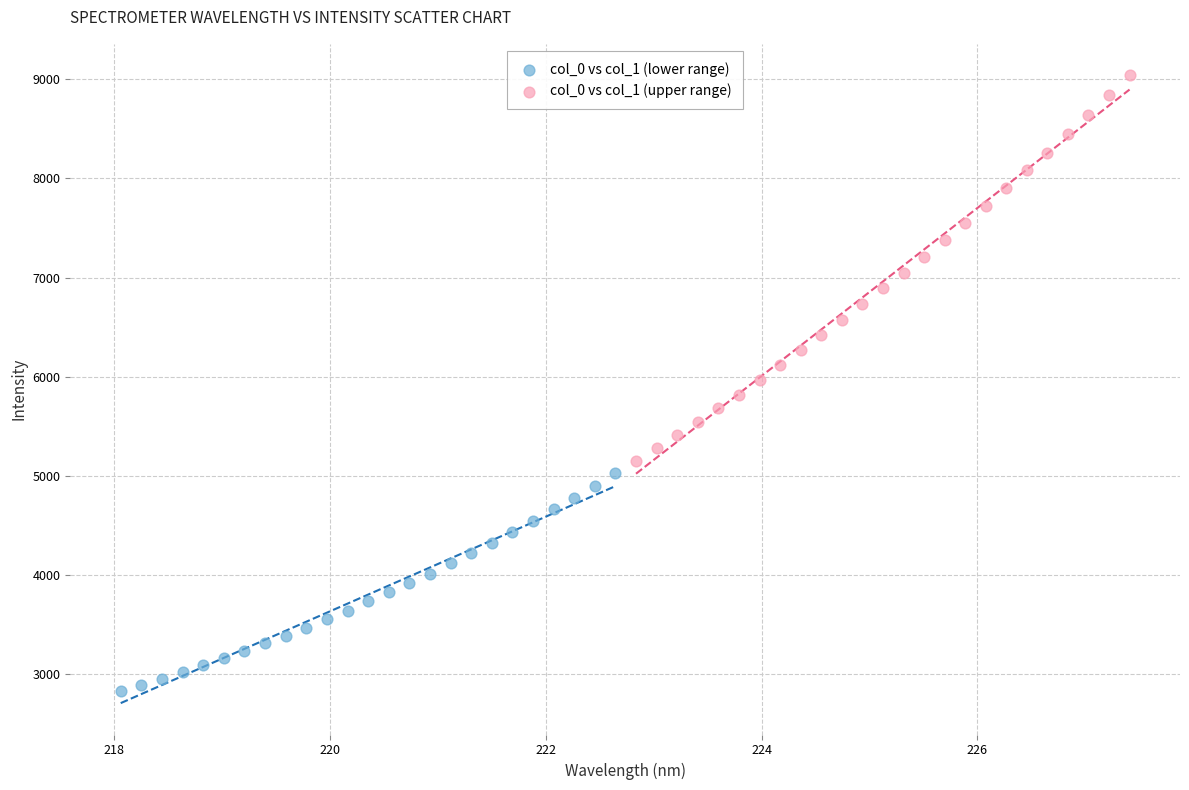

Which series contains the lowest Y value?

col_0 vs col_1 (lower range)